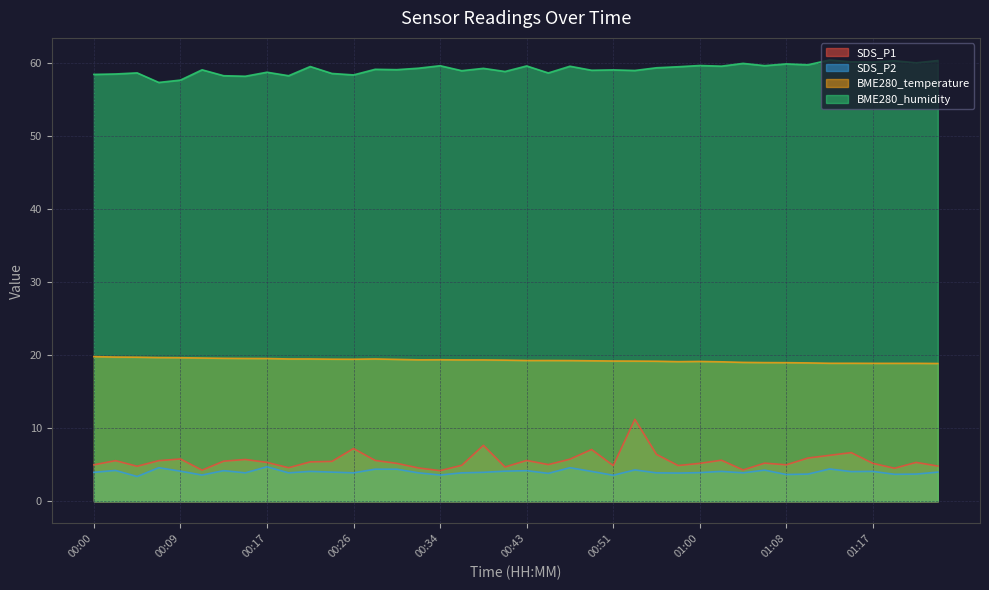

Which series has the largest total across all categories?

BME280_humidity